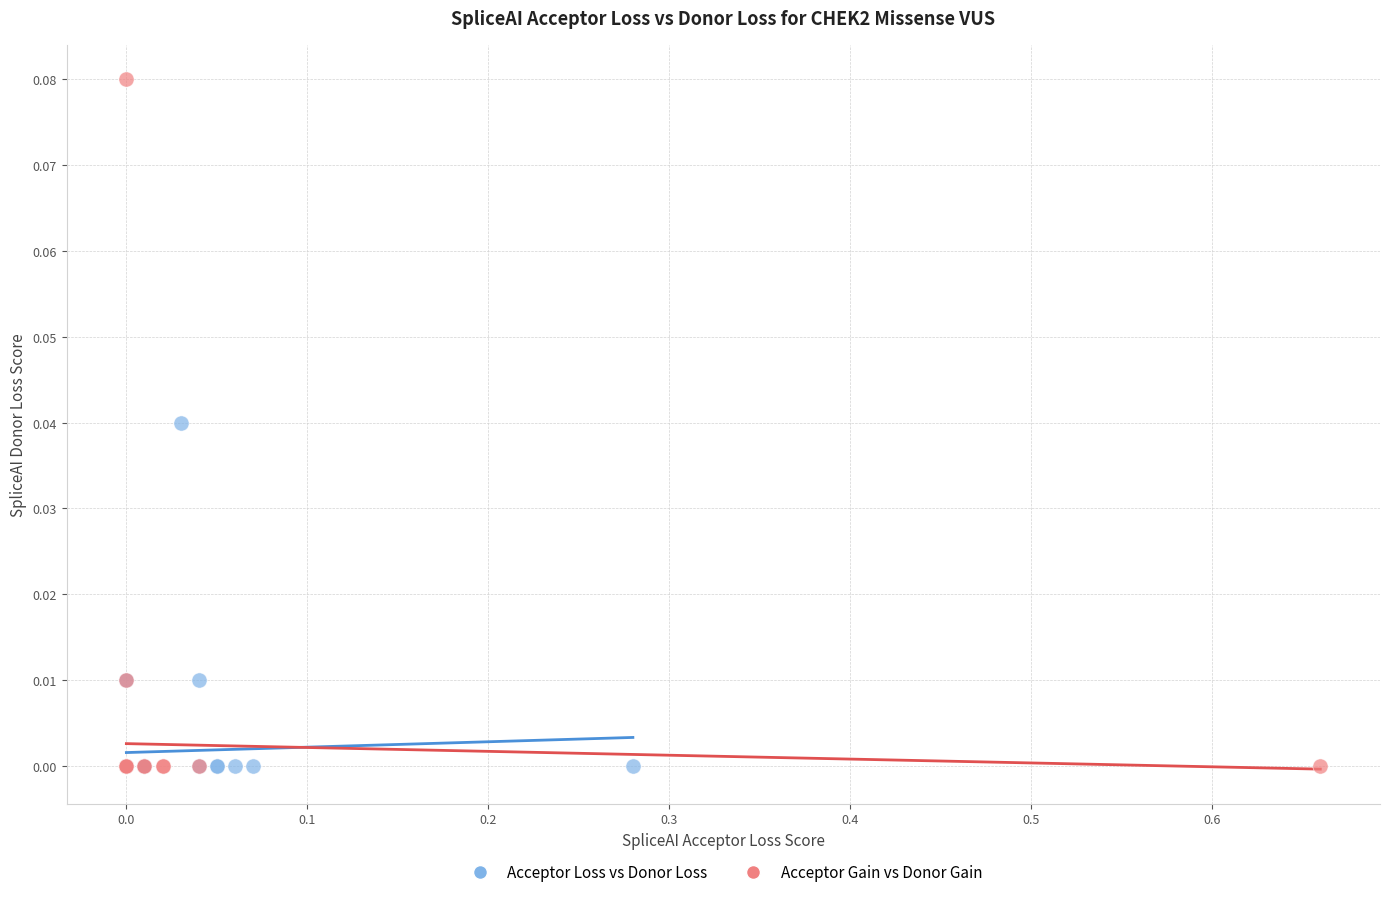

Which series has the widest spread of Y values?

Acceptor Gain vs Donor Gain